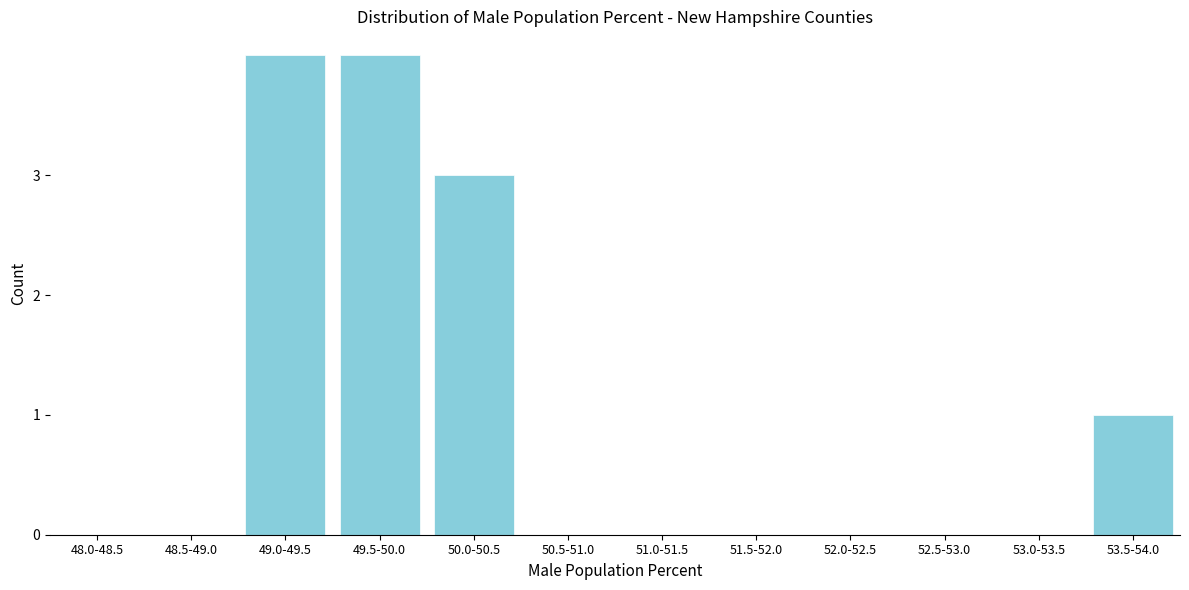

Reading left to right, extract all data points from this chart.

48.0-48.5=0	48.5-49.0=0	49.0-49.5=4	49.5-50.0=4	50.0-50.5=3	50.5-51.0=0	51.0-51.5=0	51.5-52.0=0	52.0-52.5=0	52.5-53.0=0	53.0-53.5=0	53.5-54.0=1